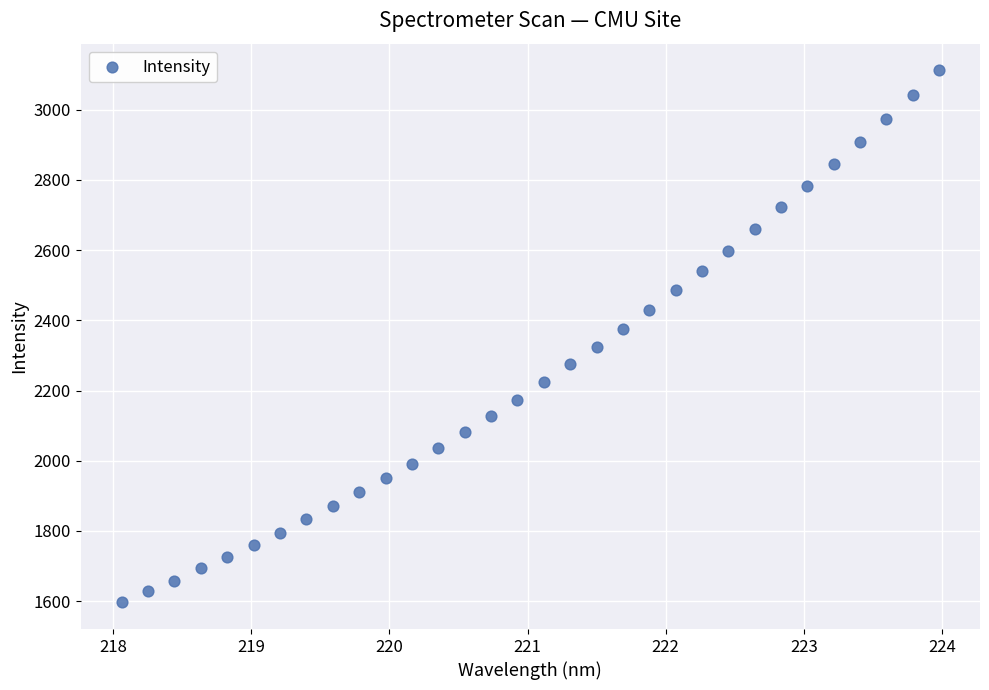

What is the range of Y values (max minus min)?

1516.0